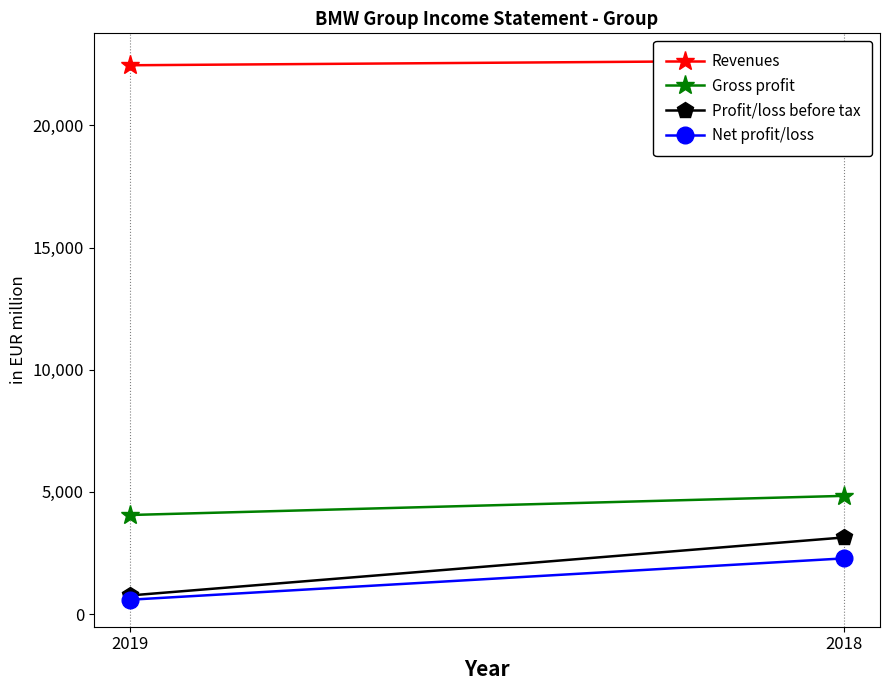

Rank the series by their maximum value, from lowest to highest.

Net profit/loss, Profit/loss before tax, Gross profit, Revenues